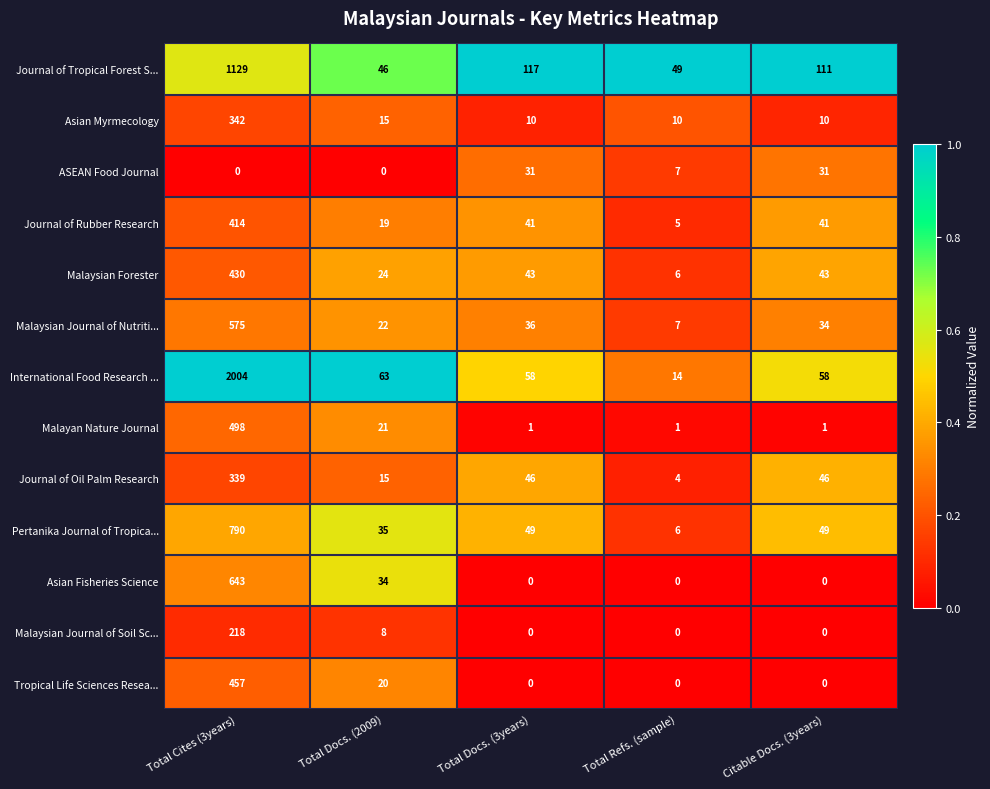

What is the difference between the maximum and minimum values in the Journal of Rubber Research series?

409